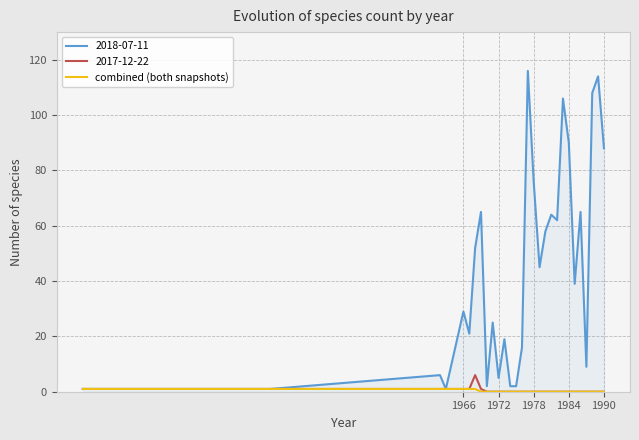

Which series has the largest total across all categories?

2018-07-11